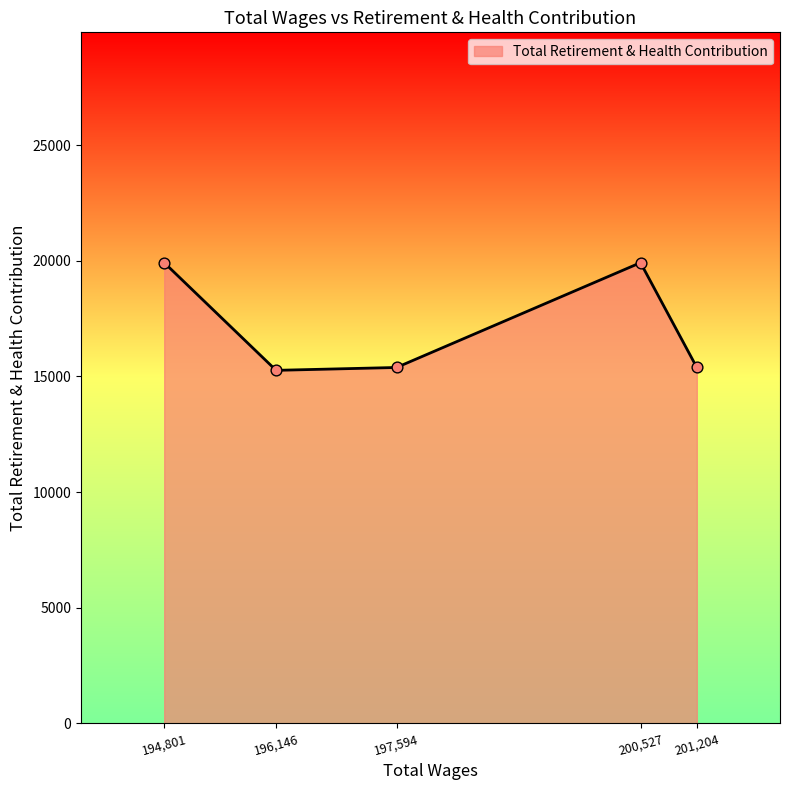

What is the ratio of the value at 197,594 to the value at 201,204?

1.0